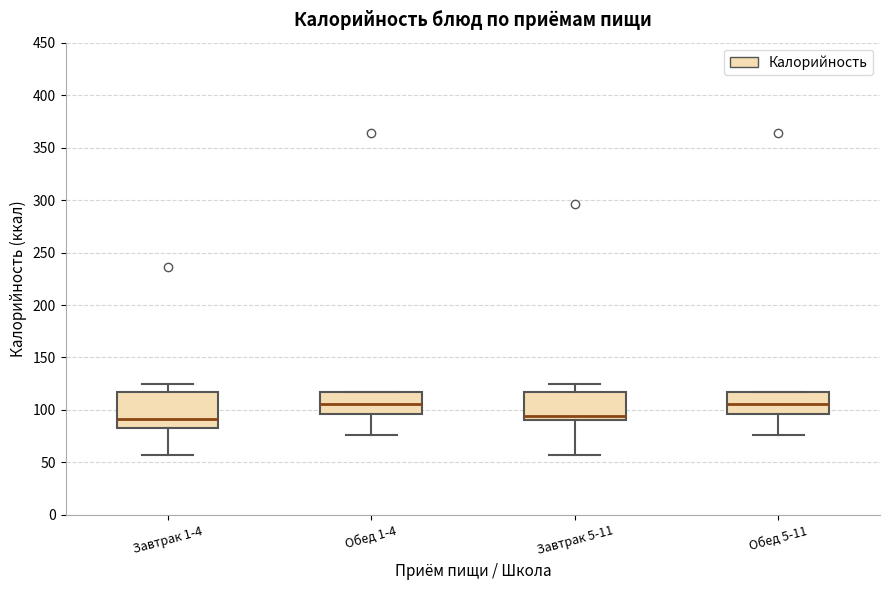

Where does the median line of the box for Завтрак 5-11 sit on the y-axis? The values are not printed on the chart, so give them approximately, as read against the axis.

95